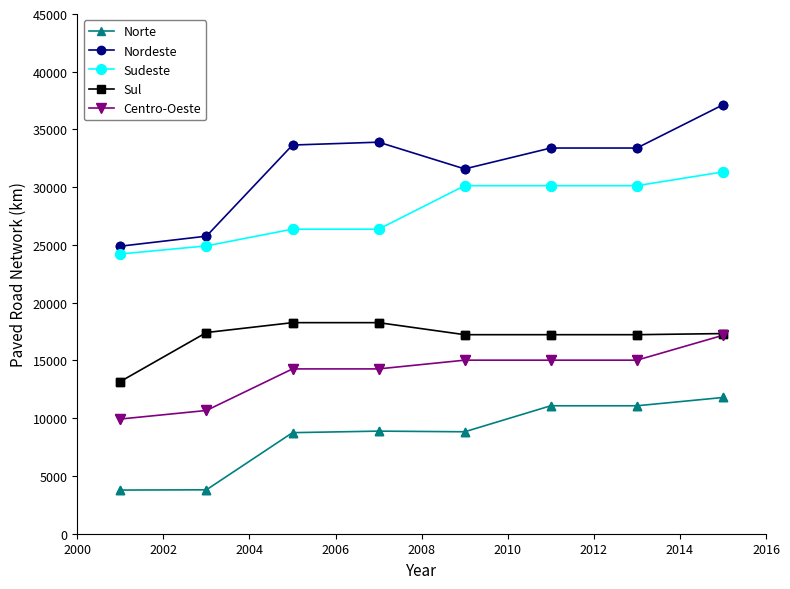

At how many categories does at least one series exceed 20858?

8